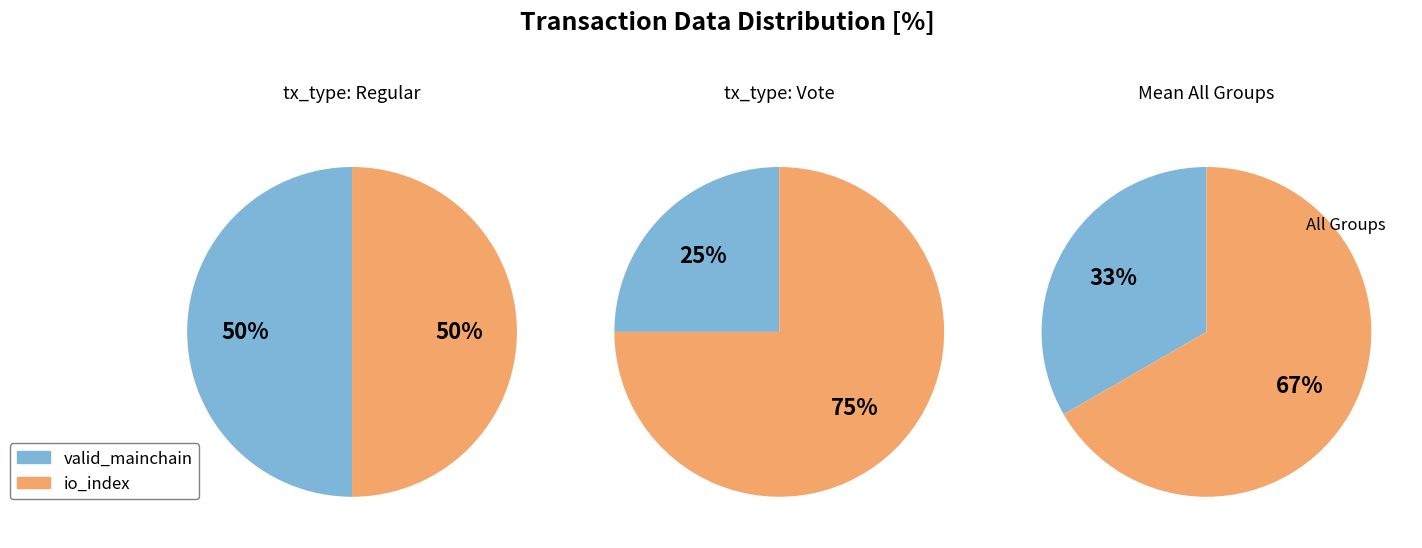

Is it true that 0 is 0% of the pie?

True